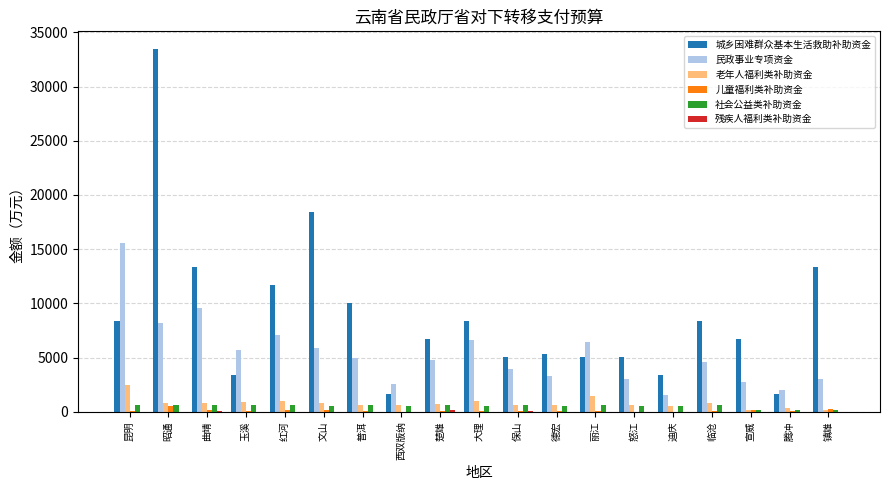

Is the value of 老年人福利类补助资金 at 大理 greater than the value of 城乡困难群众基本生活救助补助资金 at 普洱?

No